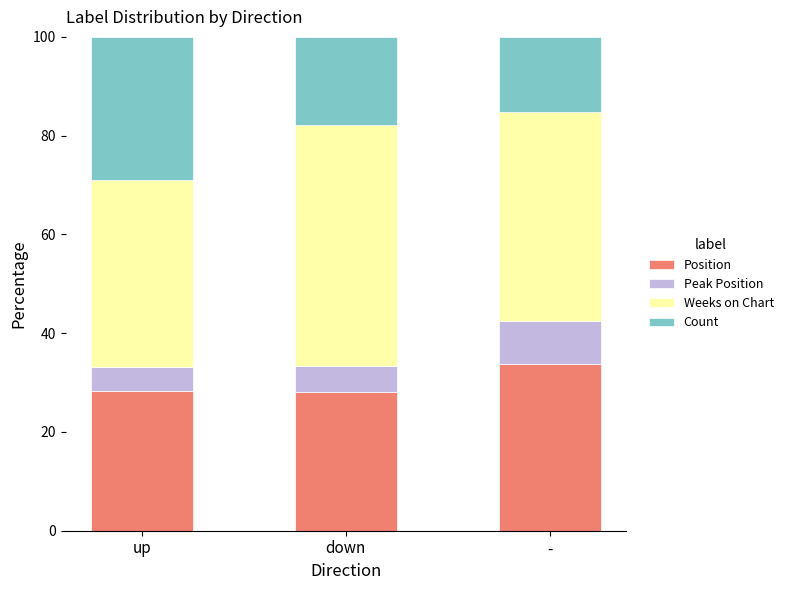

Is it true that Position equals 6.3 at down?

False